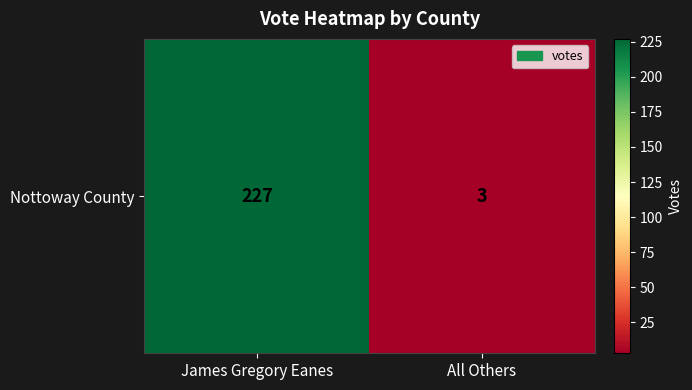

The value at All Others is 1. True or false?

False